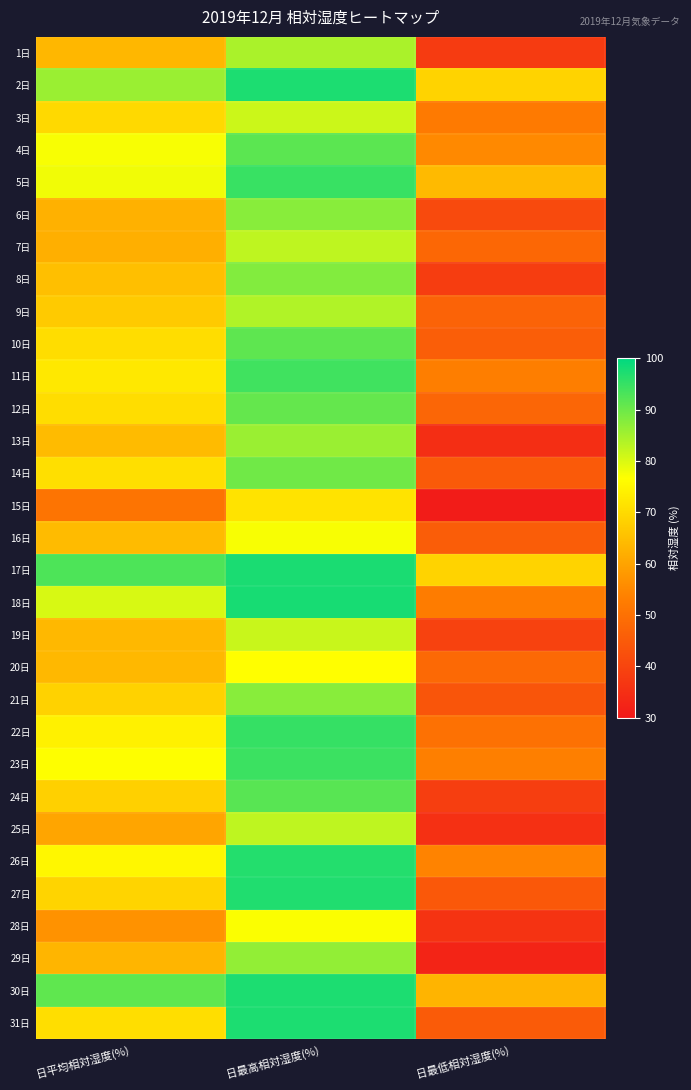

Rank the series at 日最低相対湿度(%) from highest to lowest value.

2日, 17日, 5日, 30日, 4日, 26日, 23日, 11日, 18日, 3日, 22日, 20日, 7日, 12日, 9日, 10日, 16日, 31日, 14日, 27日, 21日, 6日, 19日, 24日, 8日, 1日, 28日, 25日, 13日, 29日, 15日